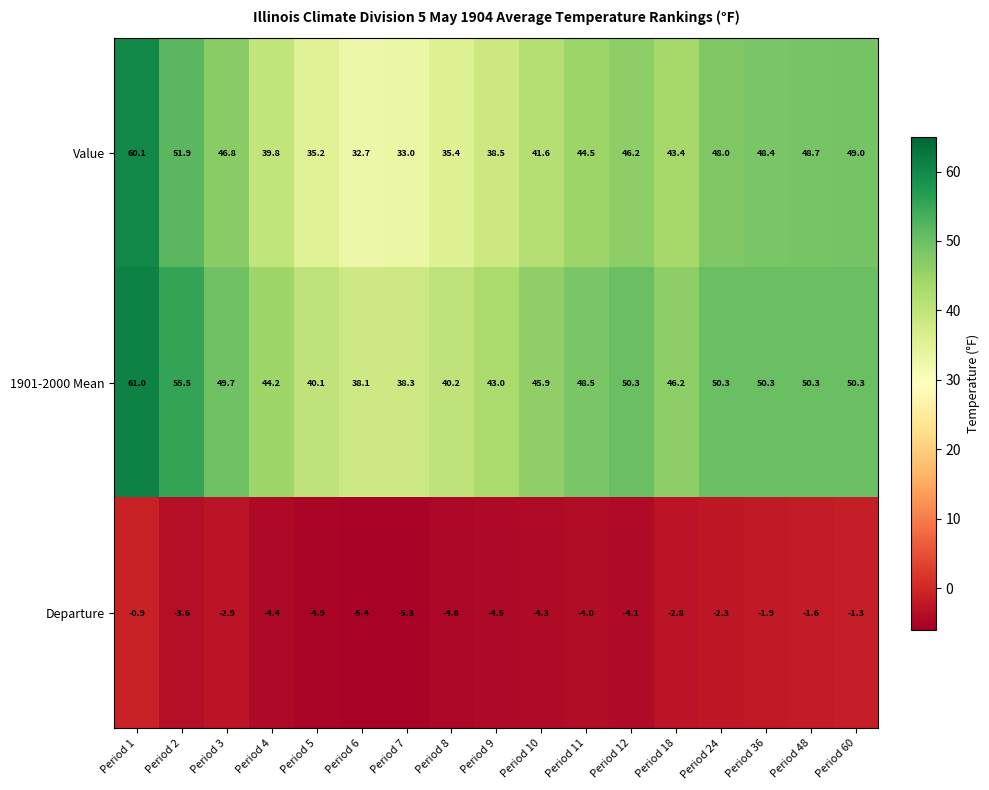

What value does the Value series have at Period 10?

41.6